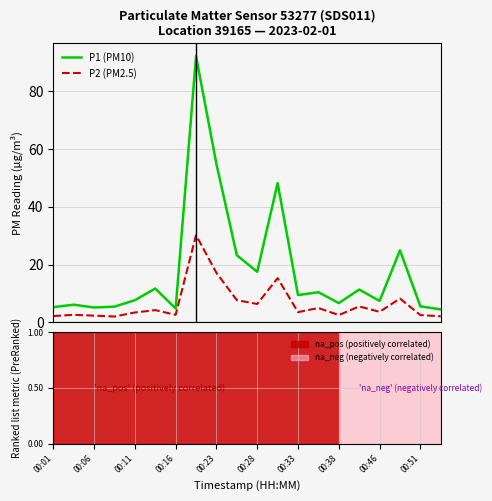

Which series has the largest range (max minus min)?

P1 (PM10)